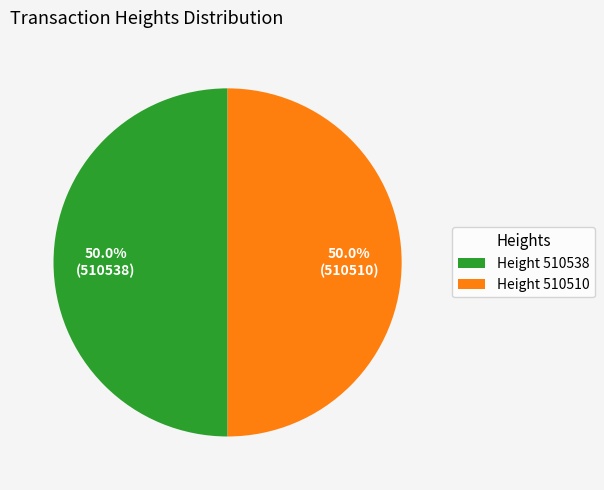

Combined, what portion of the pie is Height 510510 and Height 510538?

100.0%